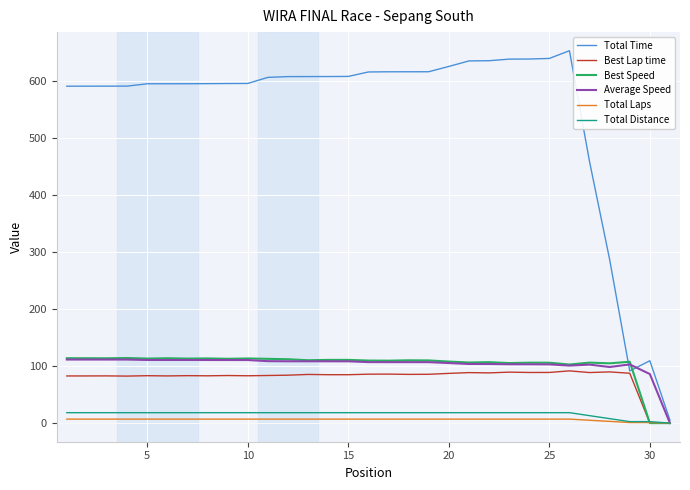

Which series has the widest spread of values?

Total Time